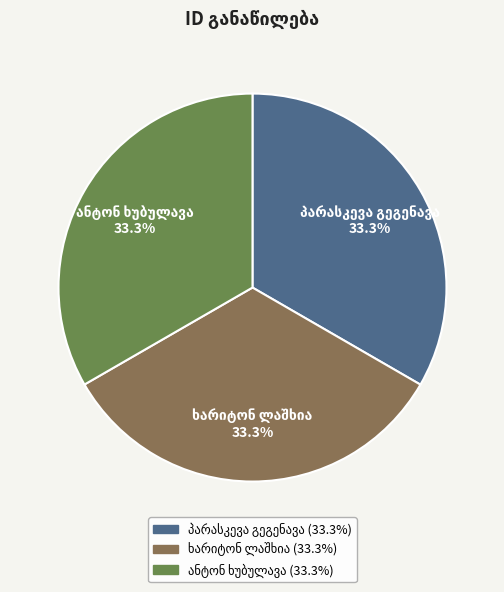

Is there any slice that represents more than half of the pie?

No